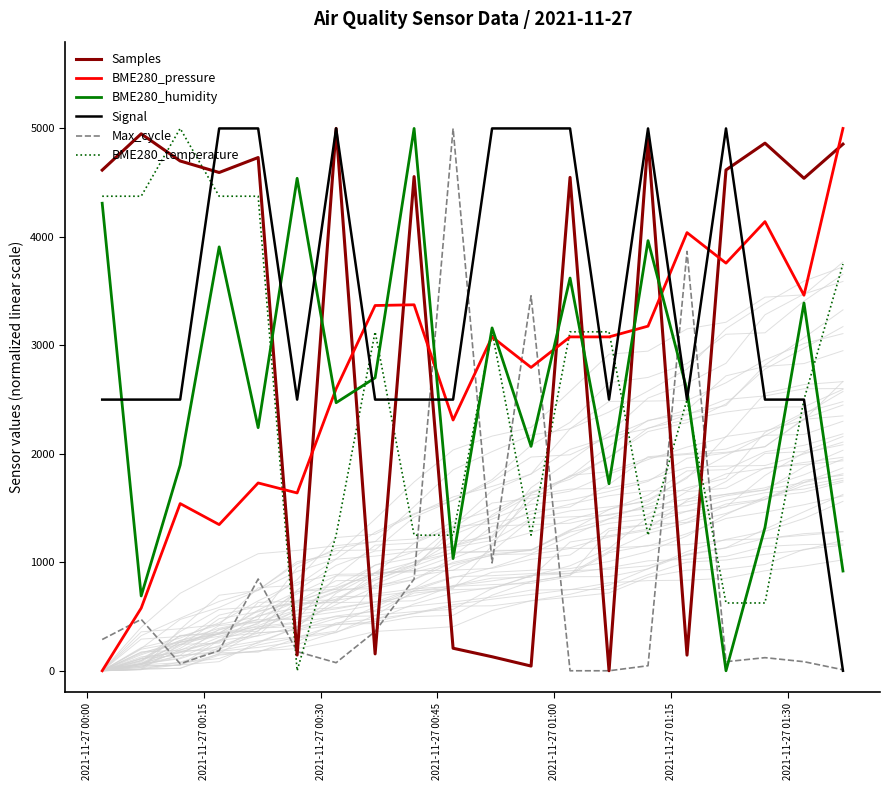

What is the difference between the maximum and minimum values in the Samples series?

5000.0